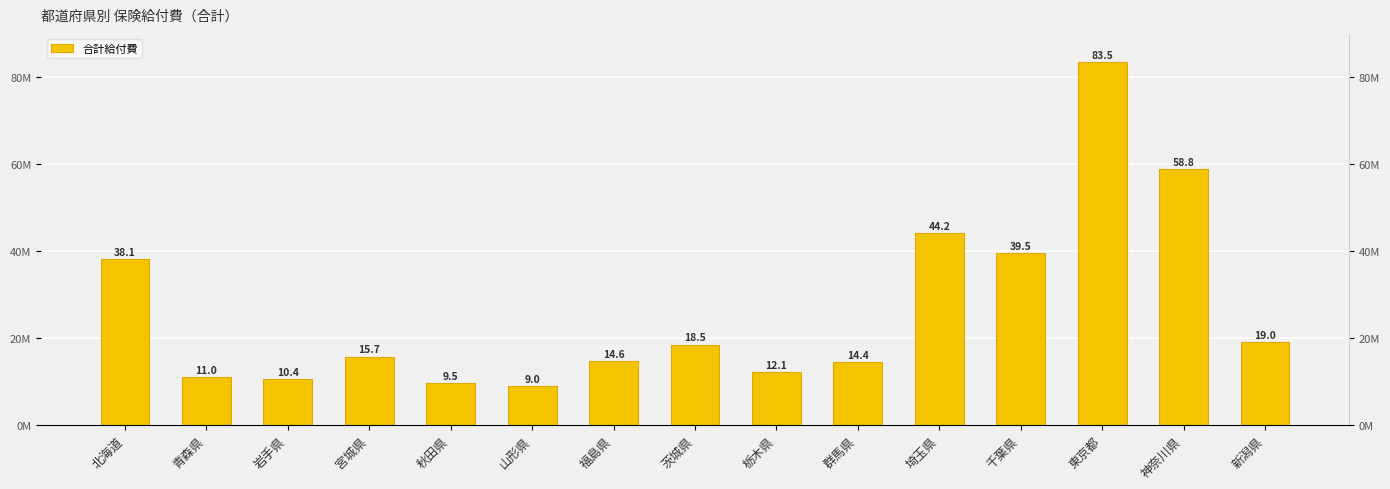

What is the label of the 15th bar from the right?

北海道